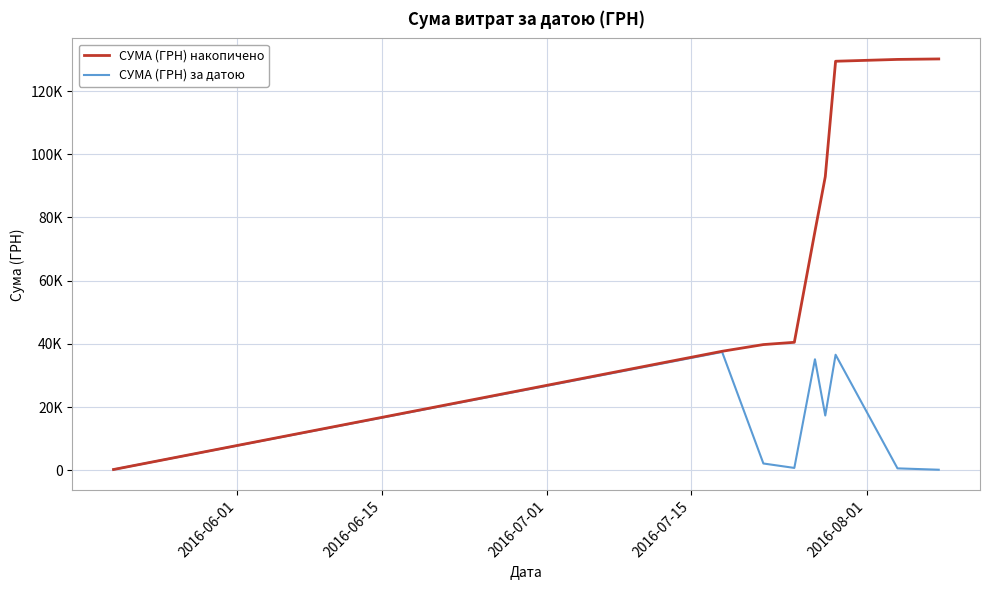

What are all the series names shown in the legend?

СУМА (ГРН) накопичено, СУМА (ГРН) за датою